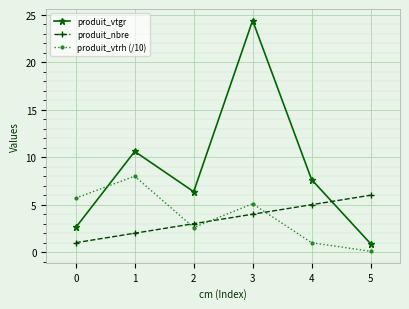

Which series has the largest range (max minus min)?

produit_vtgr